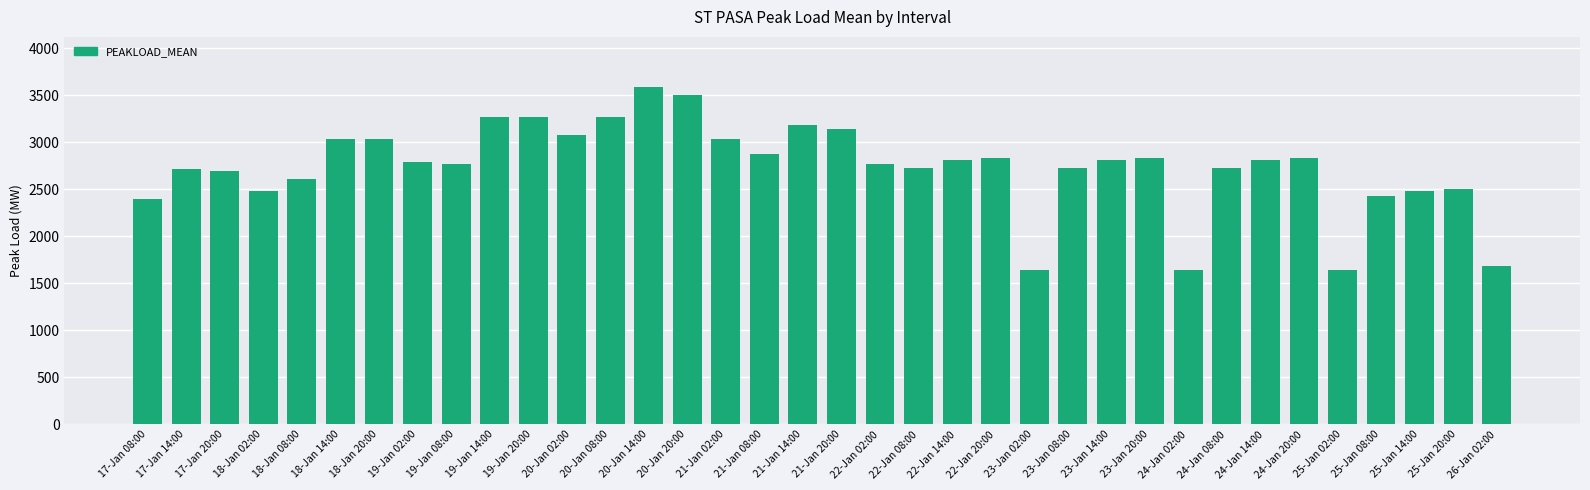

How many series are shown in this chart?

1